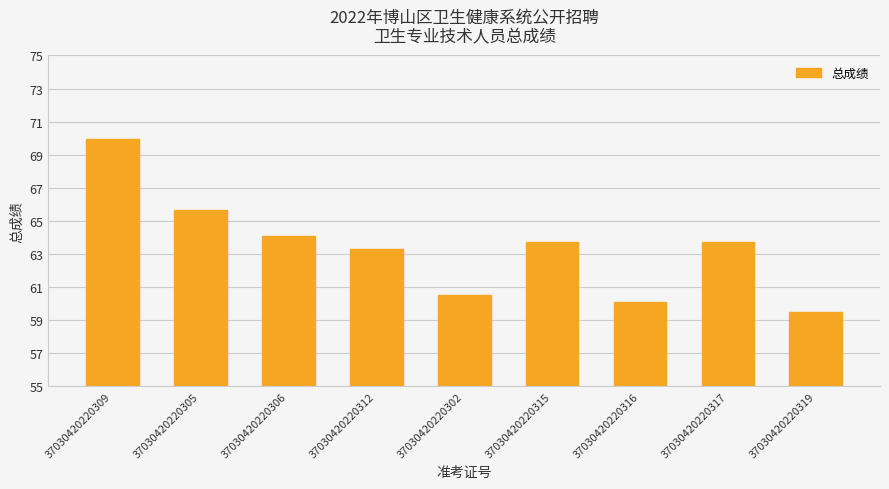

The value at 37030420220316 is 85.3. True or false?

False